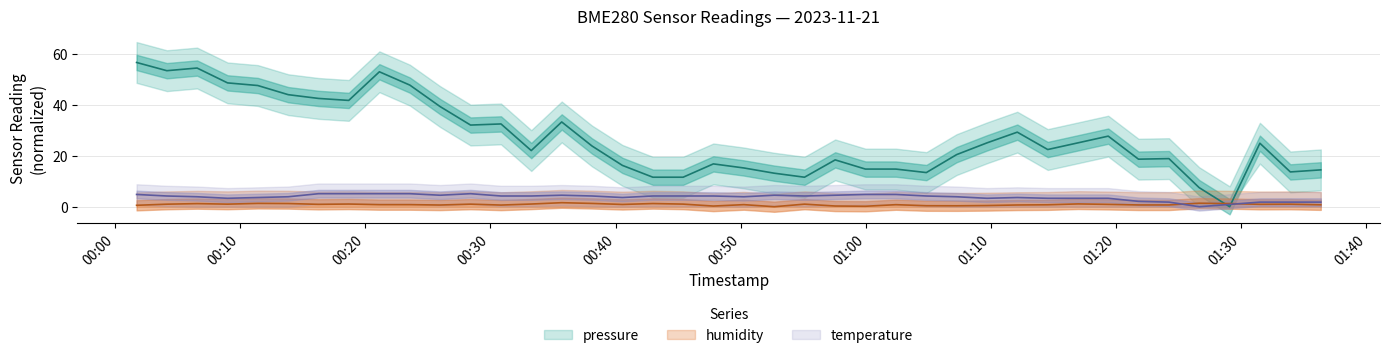

What are all the series names shown in the legend?

pressure, humidity, temperature